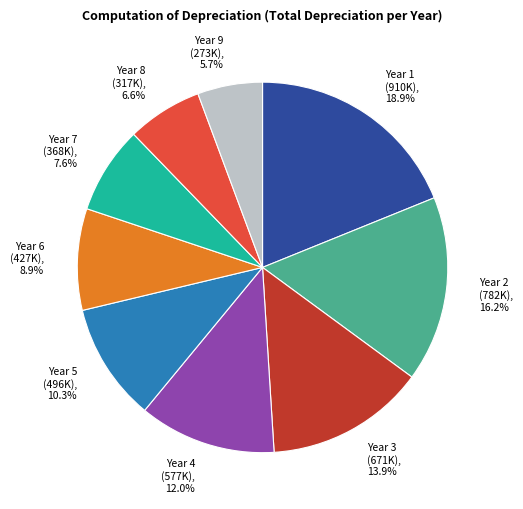

What is the ratio of the value at Year 8 to the value at Year 3?

0.5